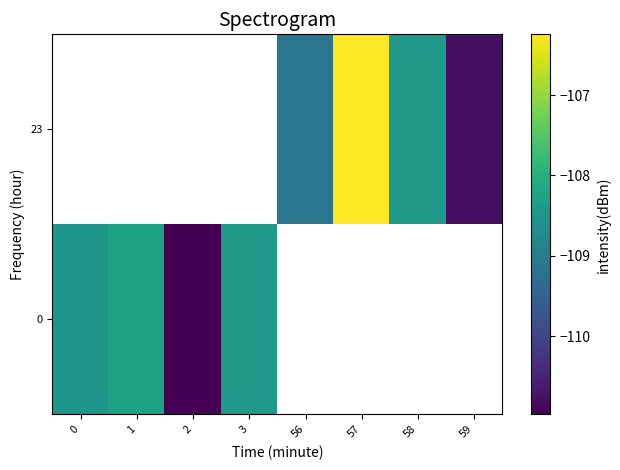

Is the value of 23 at 56 greater than the value of 0 at 58?

No